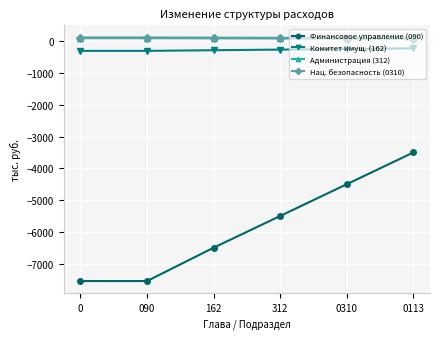

What is the label of the 4th point from the right?

162